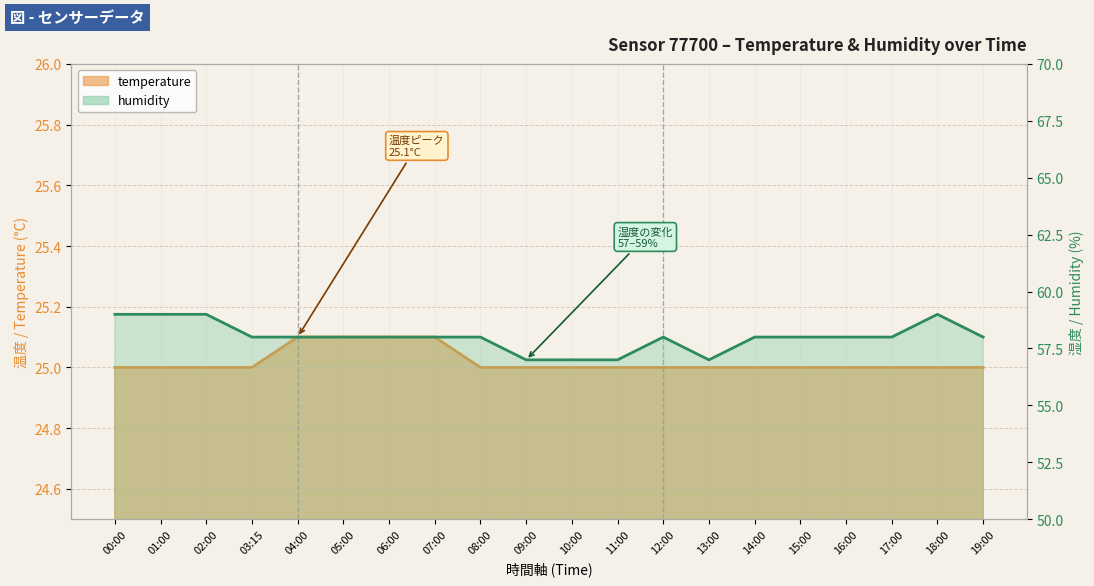

Reading right to left, extract all data points from this chart.

temperature: 19:00=25.0	18:00=25.0	17:00=25.0	16:00=25.0	15:00=25.0	14:00=25.0	13:00=25.0	12:00=25.0	11:00=25.0	10:00=25.0	09:00=25.0	08:00=25.0	07:00=25.1	06:00=25.1	05:00=25.1	04:00=25.1	03:15=25.0	02:00=25.0	01:00=25.0	00:00=25.0
humidity: 19:00=58.0	18:00=59.0	17:00=58.0	16:00=58.0	15:00=58.0	14:00=58.0	13:00=57.0	12:00=58.0	11:00=57.0	10:00=57.0	09:00=57.0	08:00=58.0	07:00=58.0	06:00=58.0	05:00=58.0	04:00=58.0	03:15=58.0	02:00=59.0	01:00=59.0	00:00=59.0